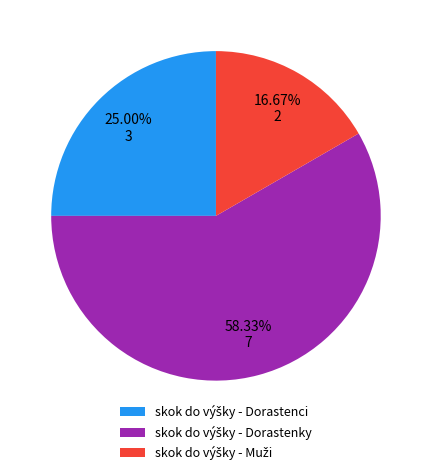

Does any single category account for the majority?

Yes